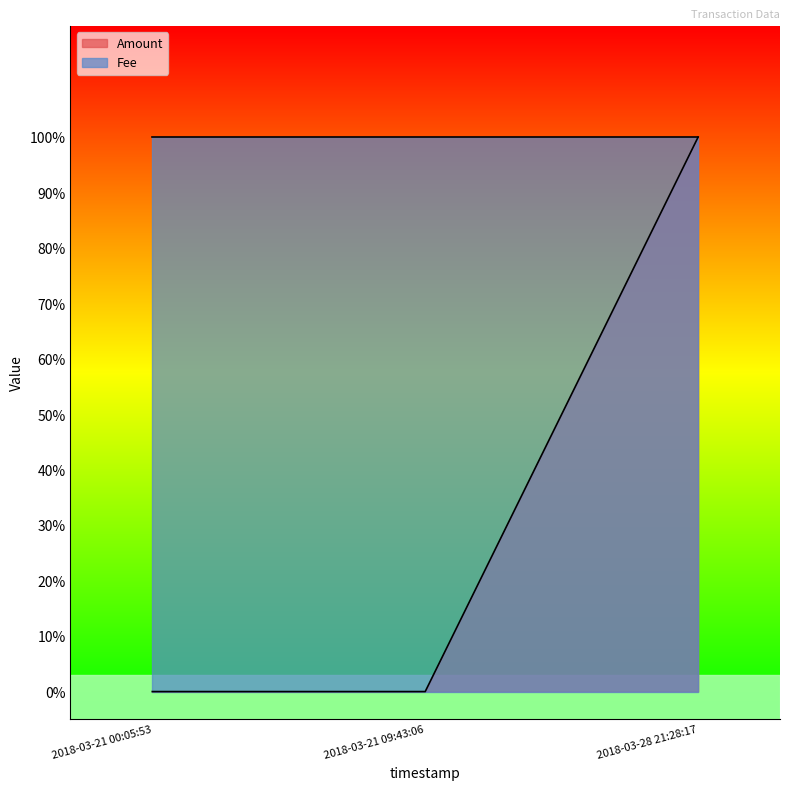

The value at 2018-03-21 00:05:53 is 0. True or false?

True